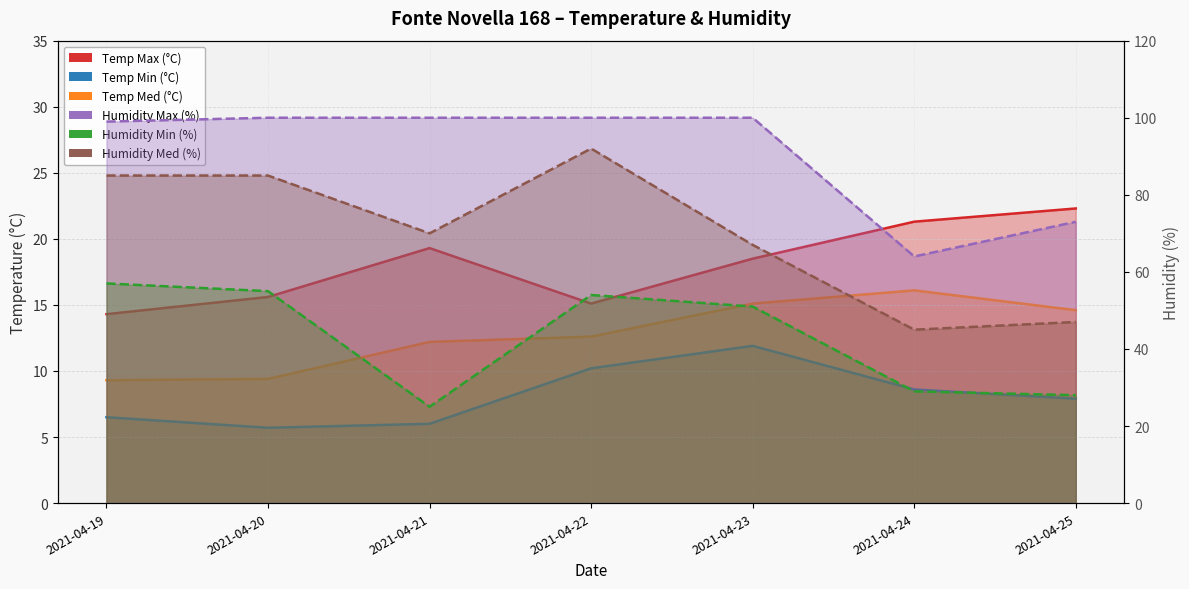

Does the chart display data point markers on the line(s)?

No